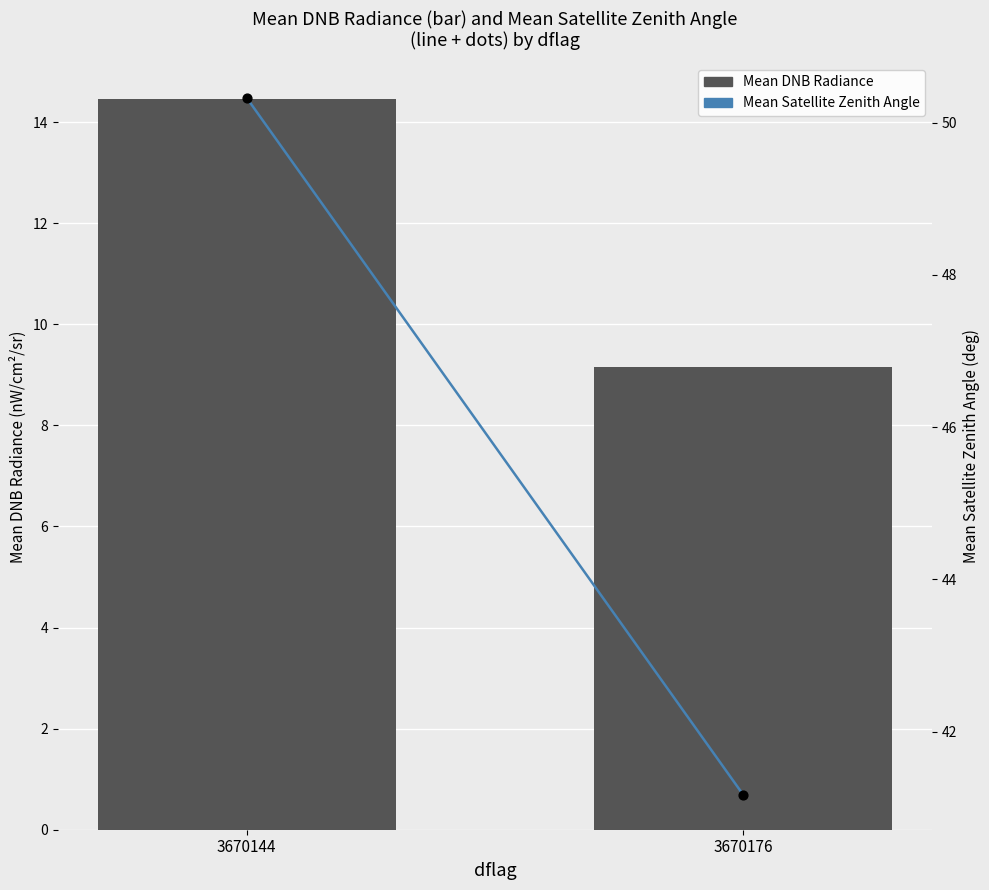

Which series has the largest Y range (max minus min)?

Mean Satellite Zenith Angle